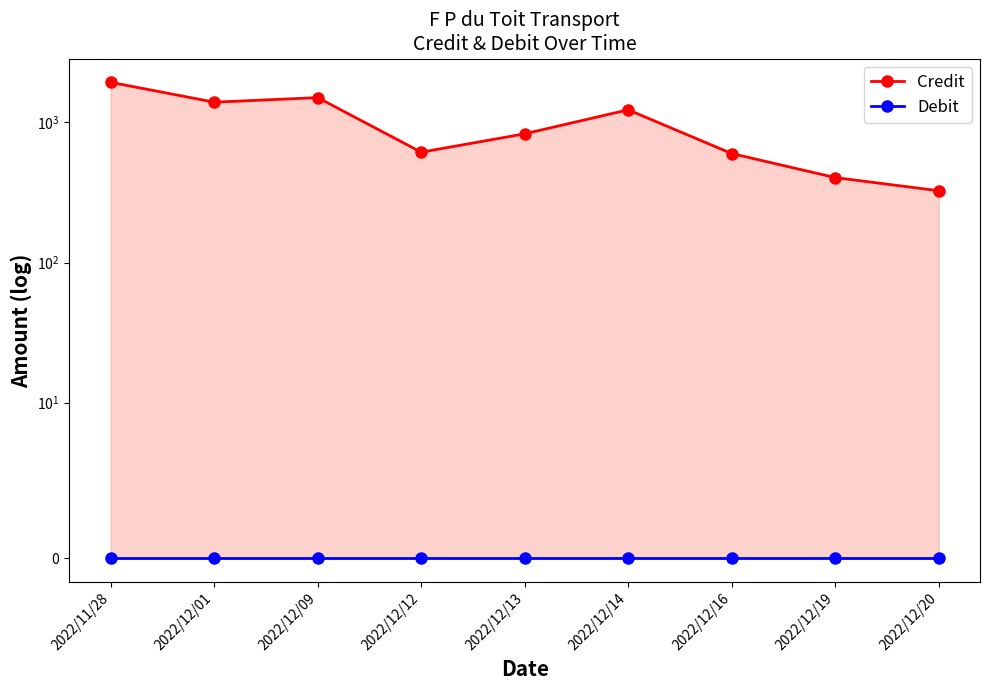

What is the value of the Credit point at the 9th from the left?

325.8